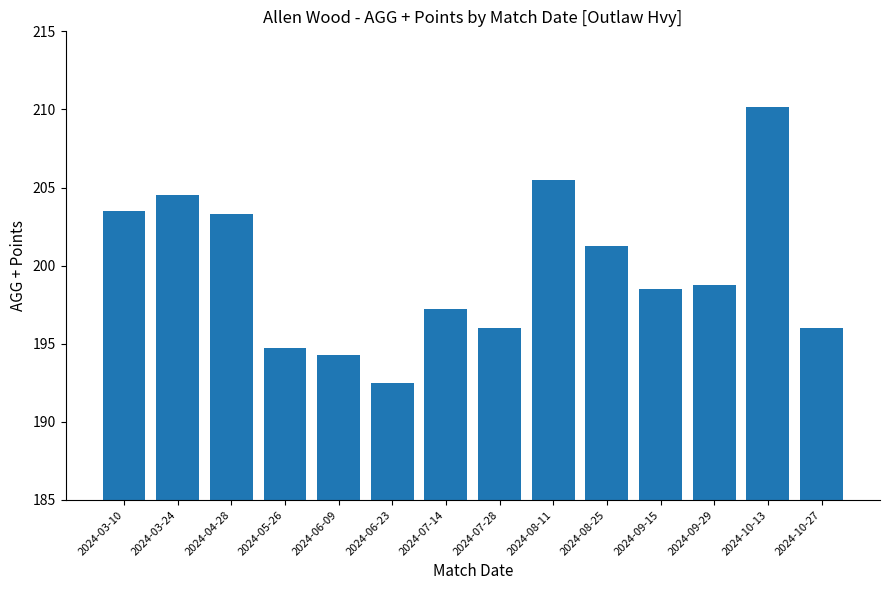

What position from the left is 2024-08-11?

9